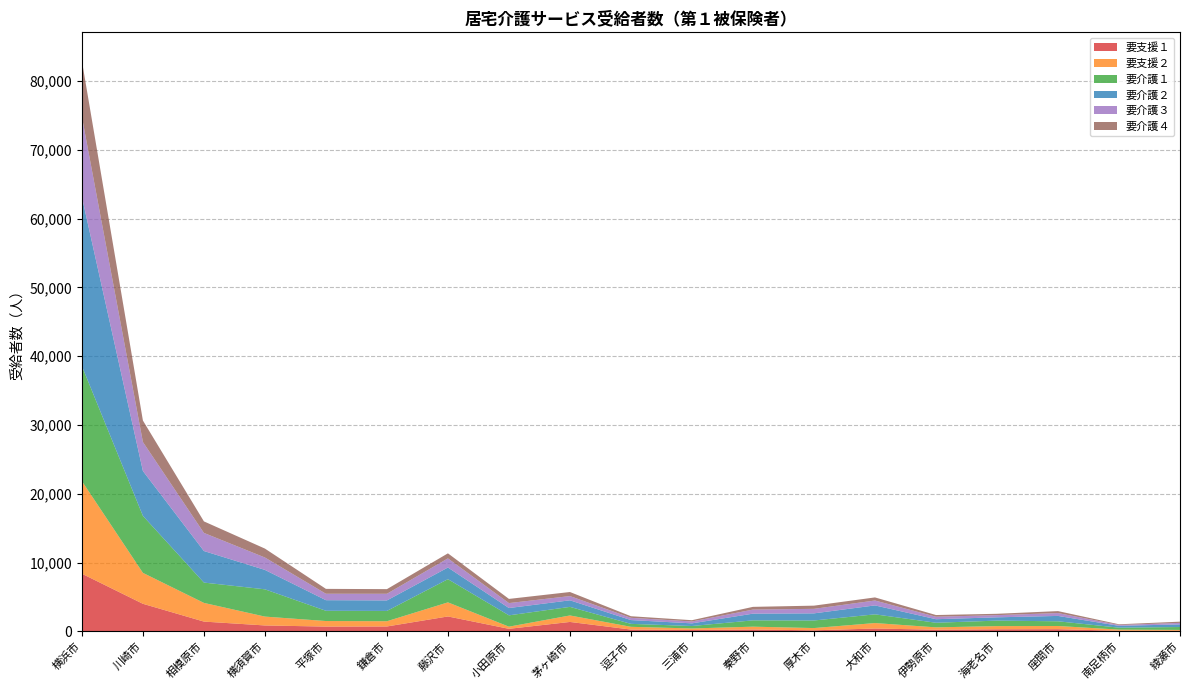

Reading right to left, extract all data points from this chart.

要支援１: 84	86	313	297	238	409	150	264	195	256	1365	365	2163	707	690	855	1417	4004	8374
要支援２: 121	163	463	462	340	795	325	414	222	401	942	314	2047	760	807	1288	2715	4494	13457
要介護１: 423	283	684	798	670	1266	1101	917	356	429	1247	1645	3371	1499	1489	3964	2955	8285	16723
要介護２: 381	269	780	479	514	1299	1035	975	387	550	955	1062	1695	1528	1542	2821	4585	6521	24585
要介護３: 220	124	414	318	360	711	657	591	274	326	615	719	1326	965	933	1801	2633	4212	11652
要介護４: 176	98	287	196	247	450	465	396	185	233	591	608	734	674	711	1298	1676	3124	8126